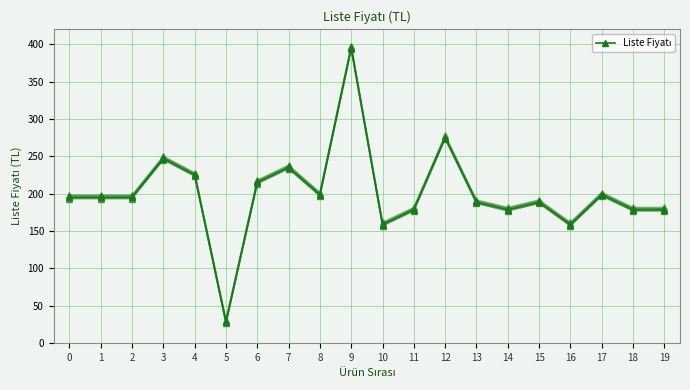

At which category does the chart reach its minimum across all series?

5